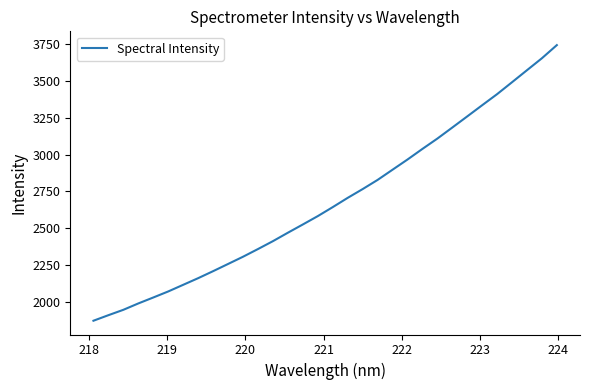

What is the maximum value shown in the chart?

3739.4